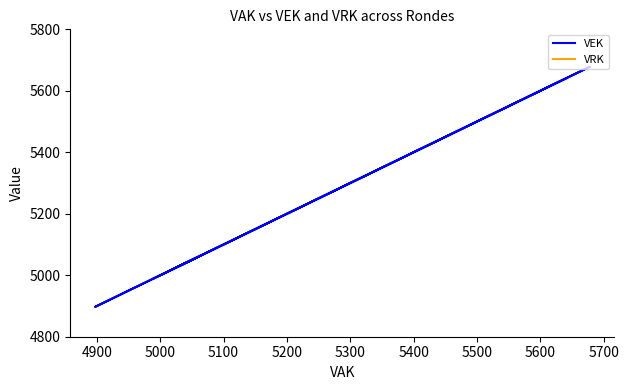

True or false: VRK has more than 2 interior local peaks.

False